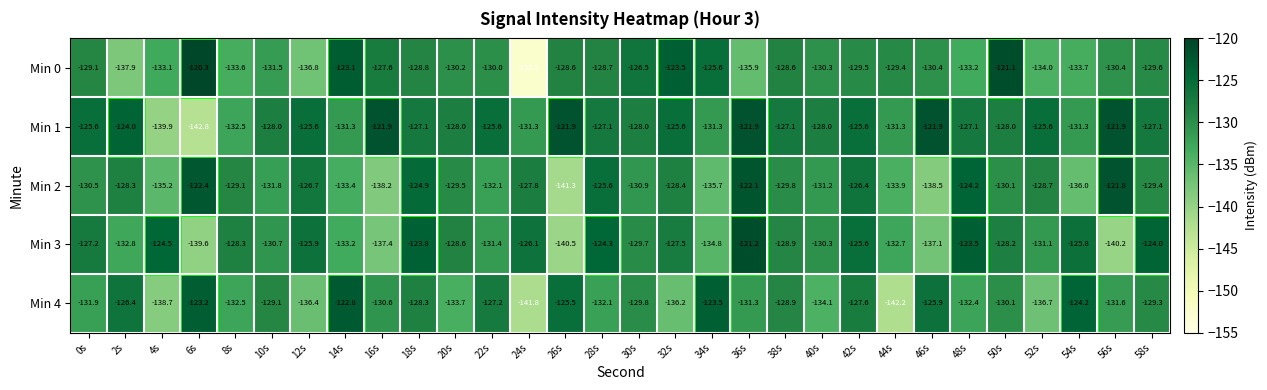

Which series has the largest range (max minus min)?

Min 0